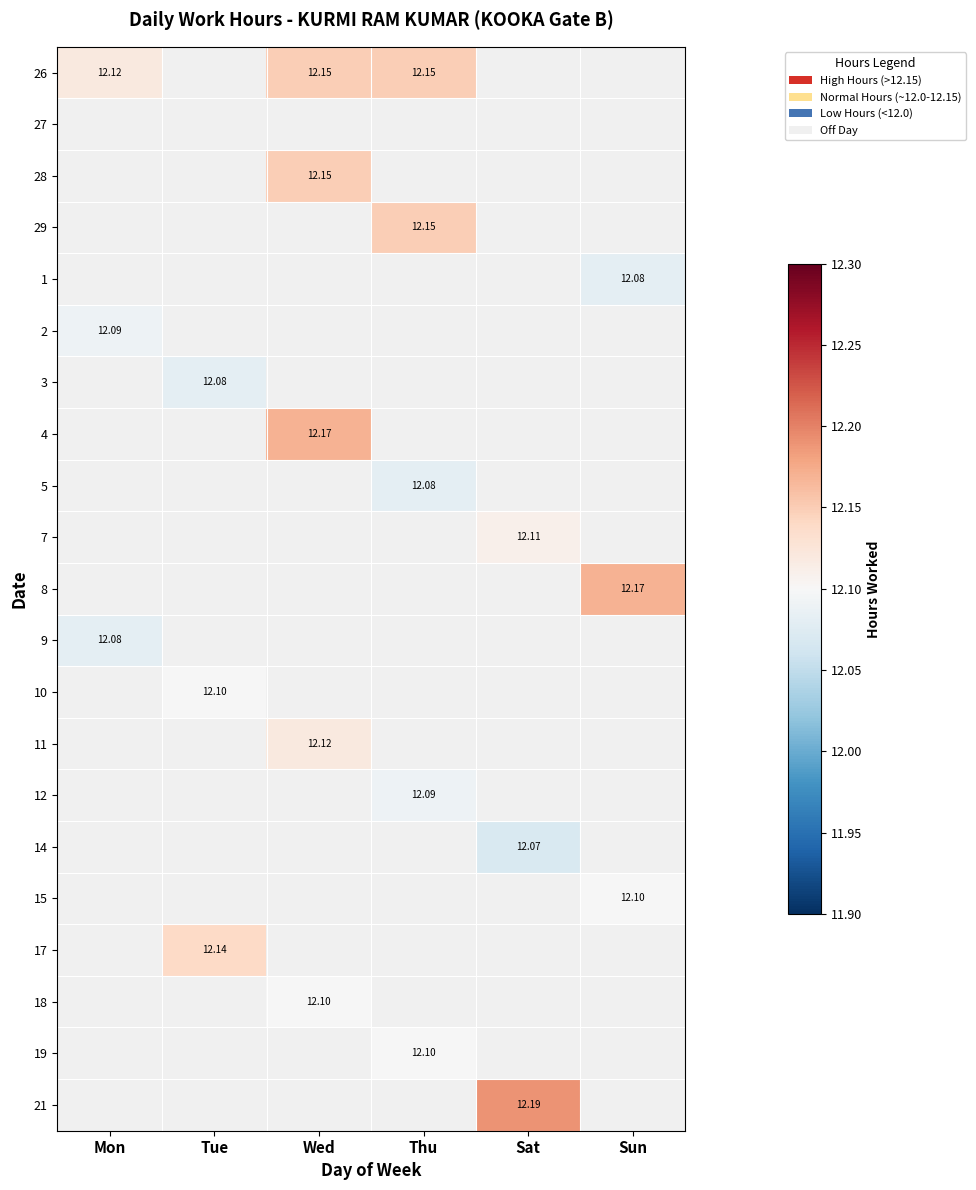

At how many categories does at least one series exceed 12?

6